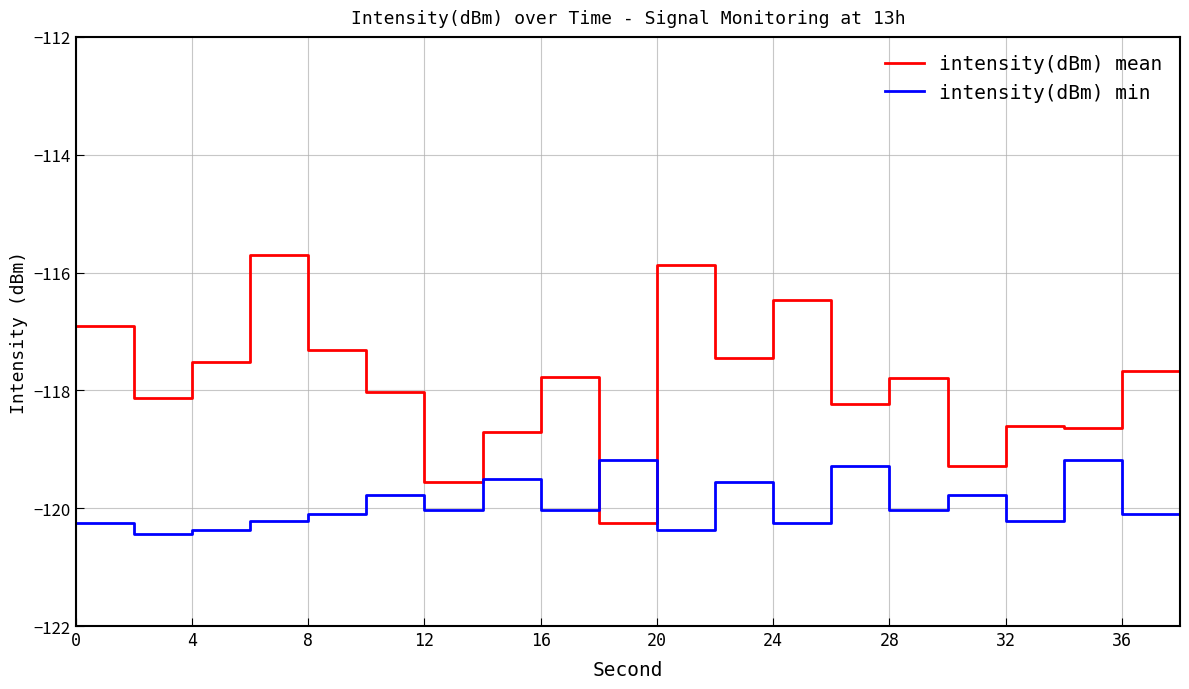

What is the maximum value shown in the chart?

-115.7